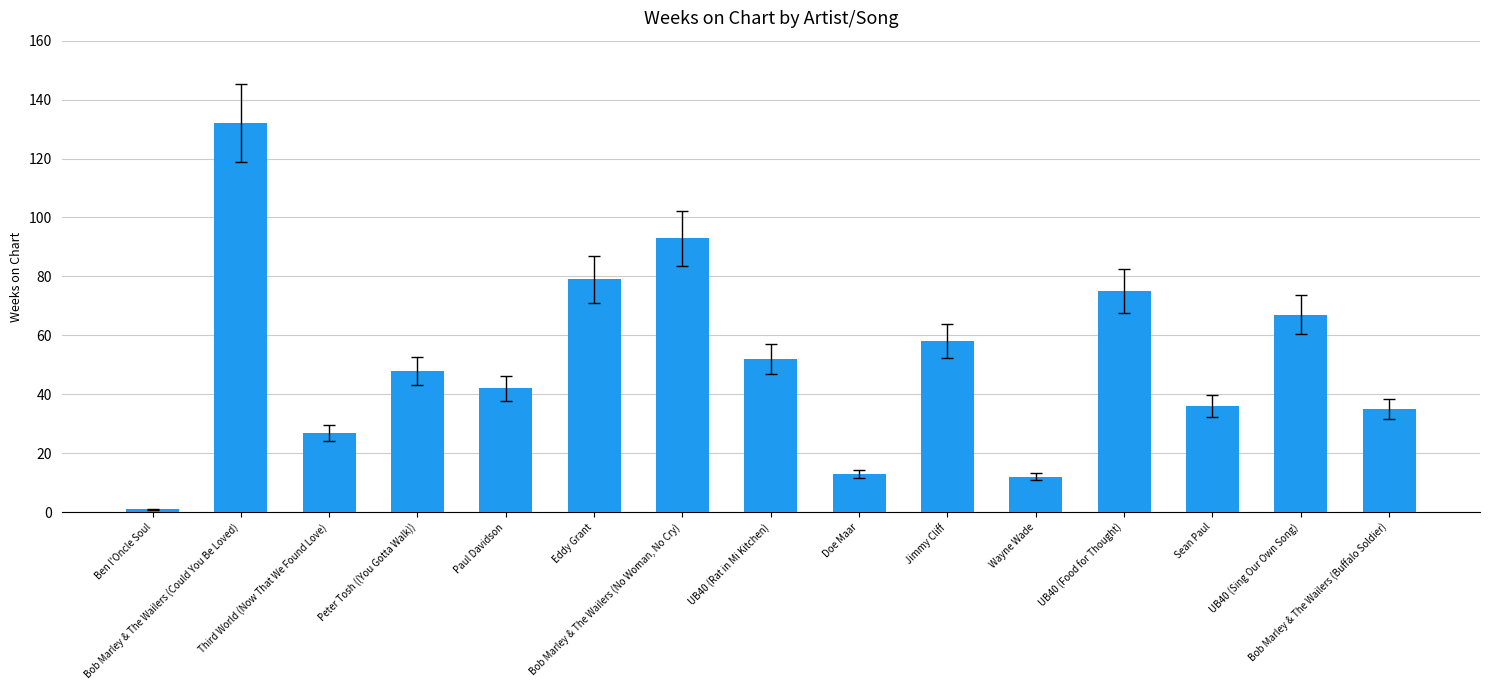

What value does the data have at Bob Marley & The Wailers (Could You Be Loved), to the nearest 50?

150